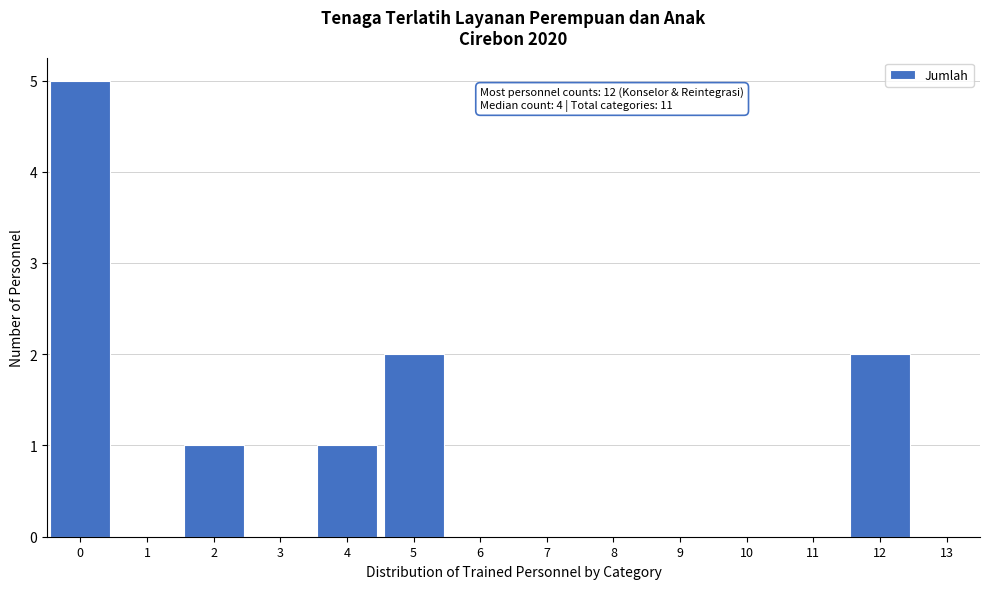

Reading right to left, extract all data points from this chart.

12=2	11=0	10=0	9=0	8=0	7=0	6=0	5=2	4=1	3=0	2=1	1=0	0=5